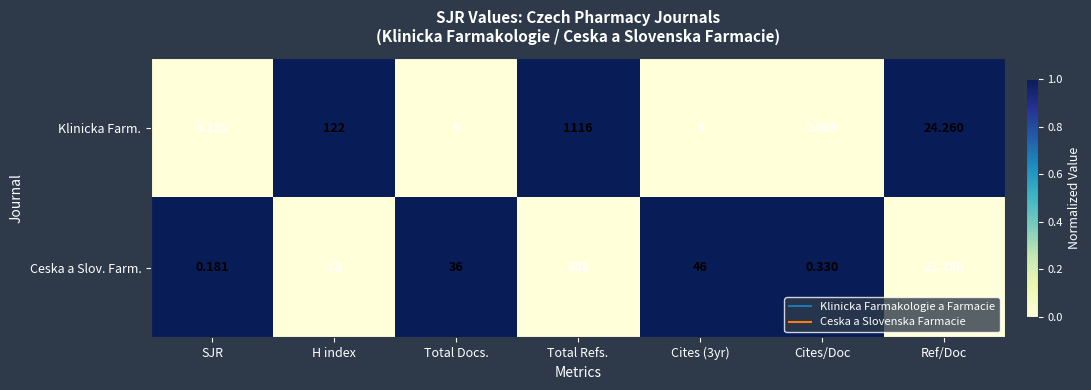

At Cites/Doc, list the series in order from largest to smallest.

Ceska a Slov. Farm., Klinicka Farm.